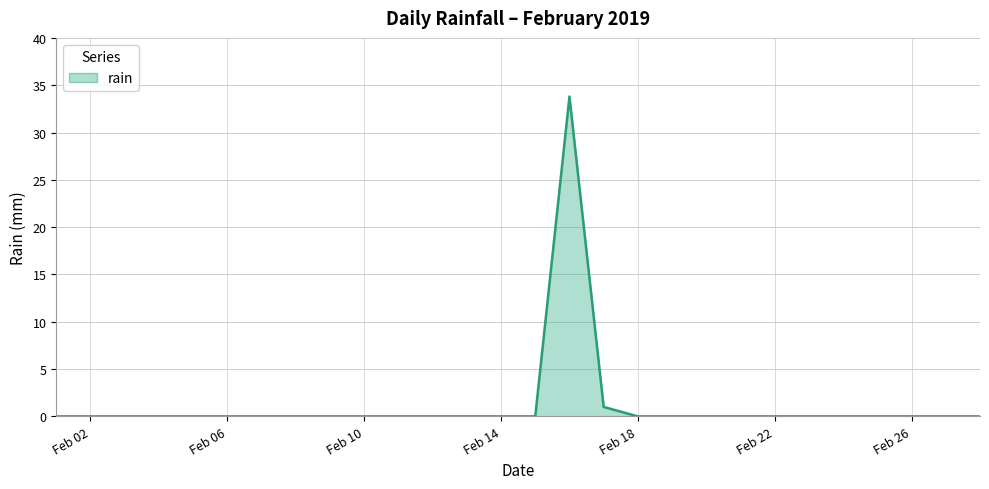

What is the greatest value displayed?

33.8